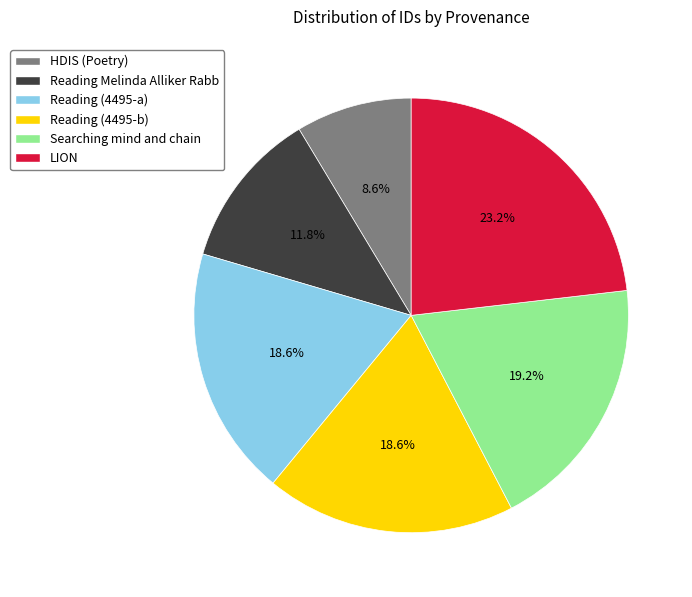

What percentage is NOT represented by Reading (4495-b)?

81.4%